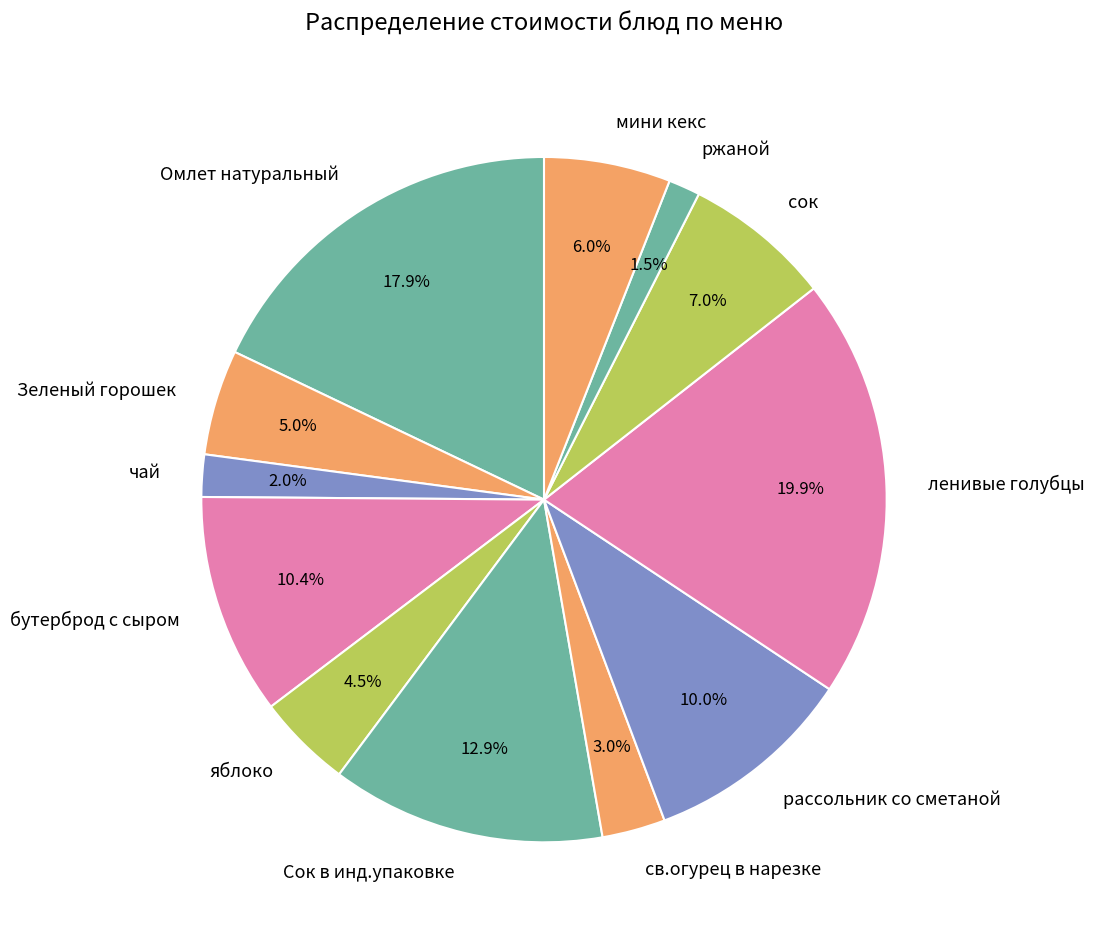

Does рассольник со сметаной represent more than half of the total?

No